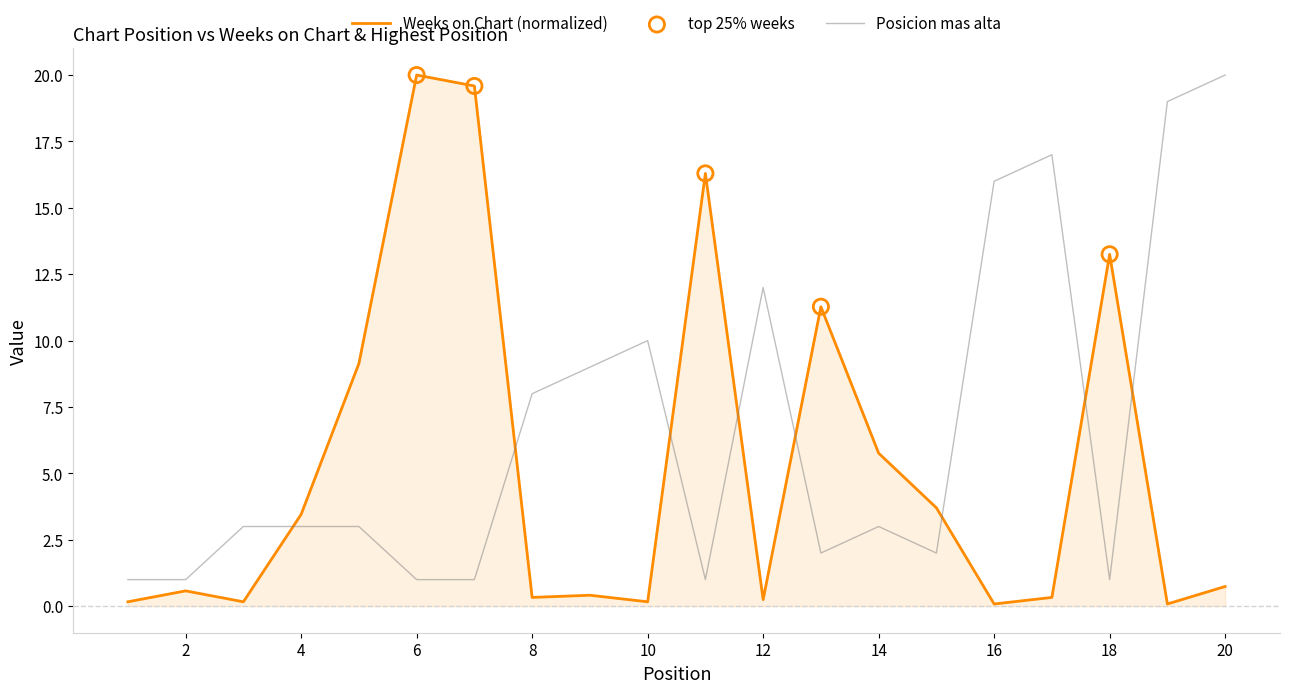

At how many categories does at least one series exceed 7?

14